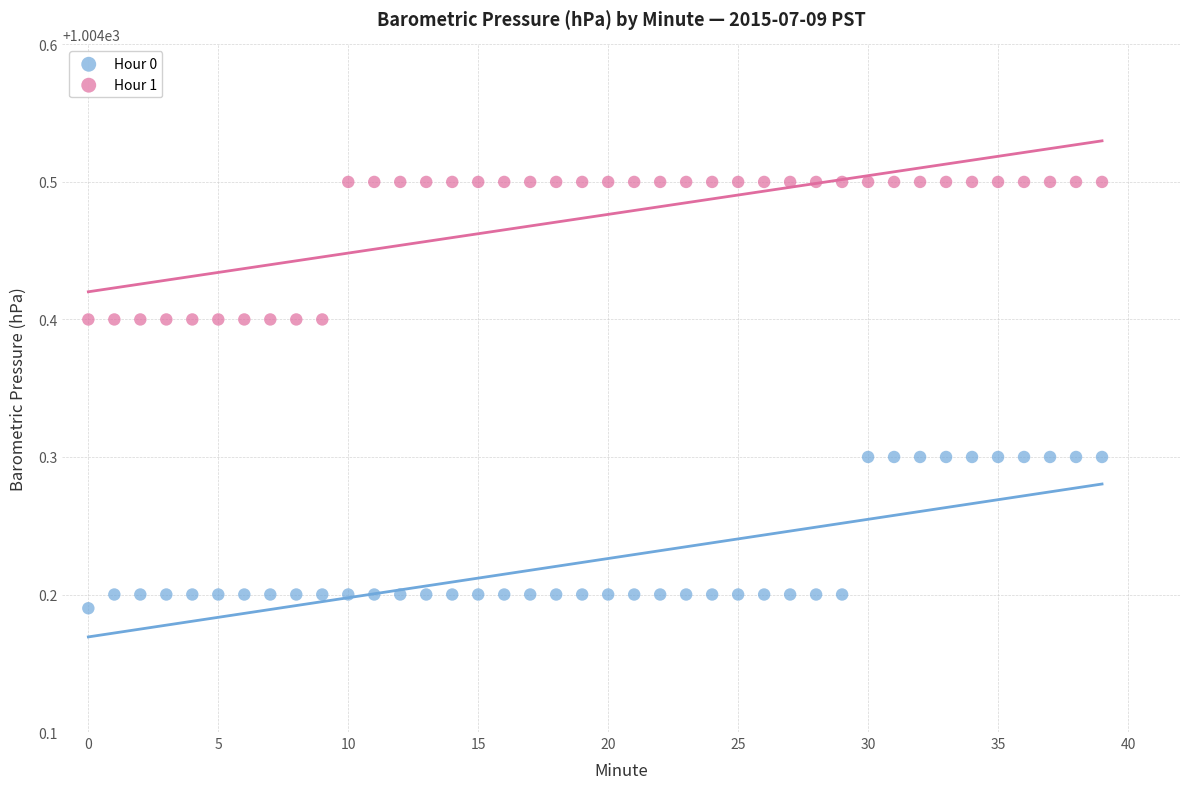

Which series contains the highest Y value?

Hour 1